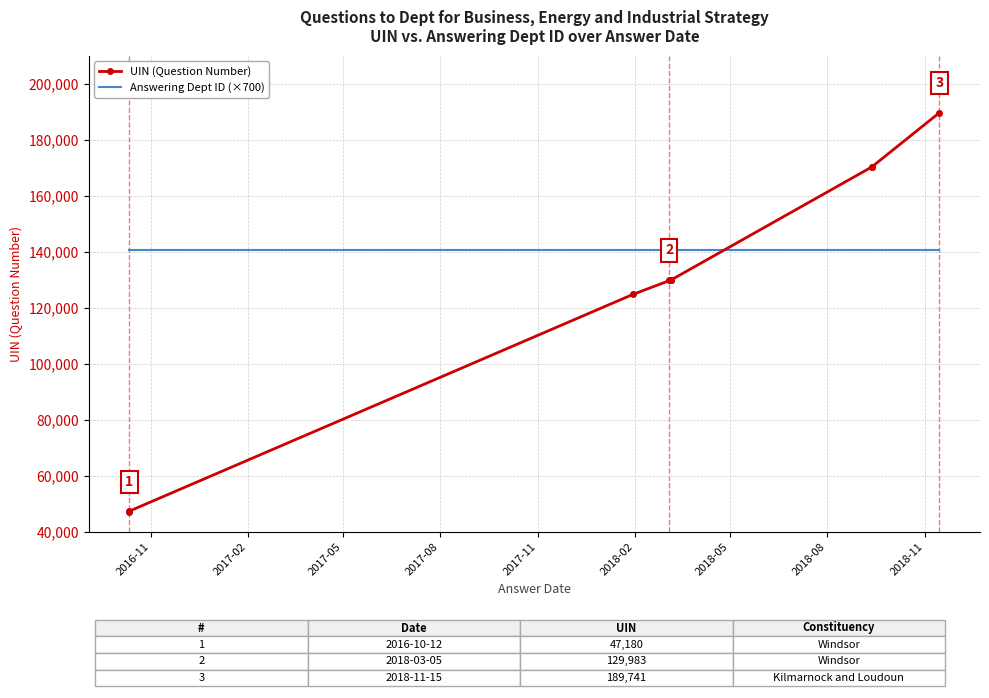

Reading left to right, extract all data points from this chart.

UIN (Question Number): 47180	47374	124819	129982	129983	129984	129985	170292	170293	189741
Answering Dept ID (×700): 140700	140700	140700	140700	140700	140700	140700	140700	140700	140700